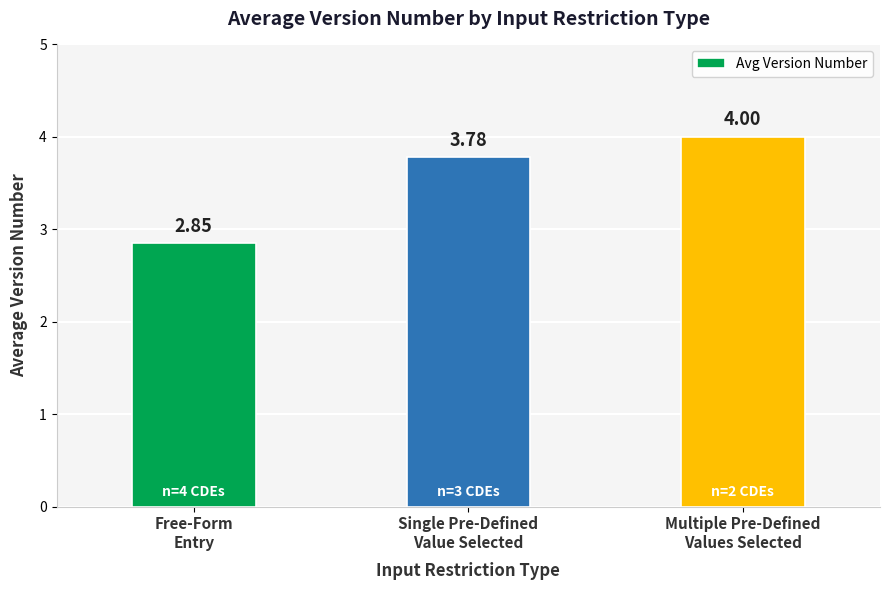

What is the average value?

3.5